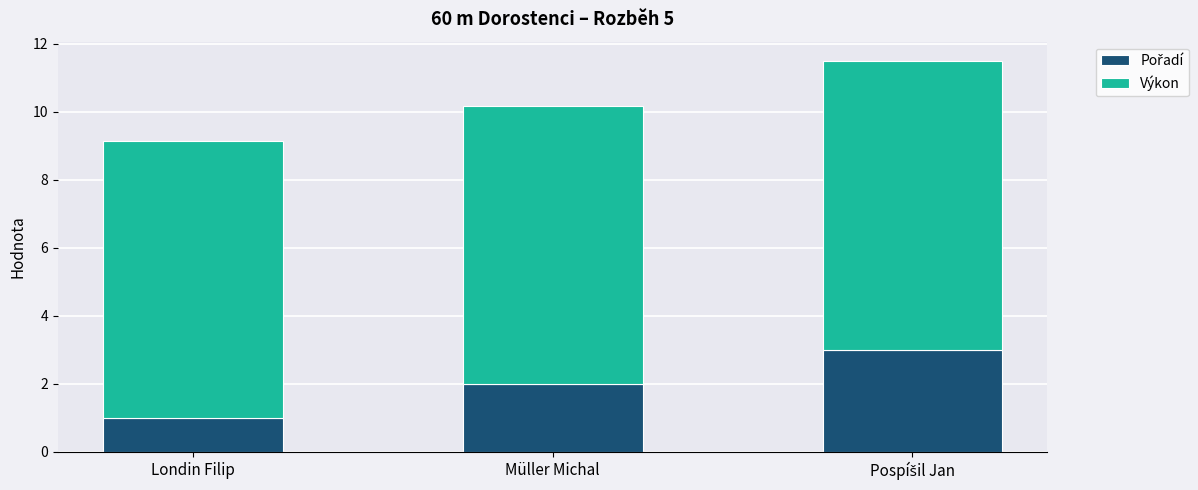

What is the label of the 3rd bar from the left?

Pospíšil Jan